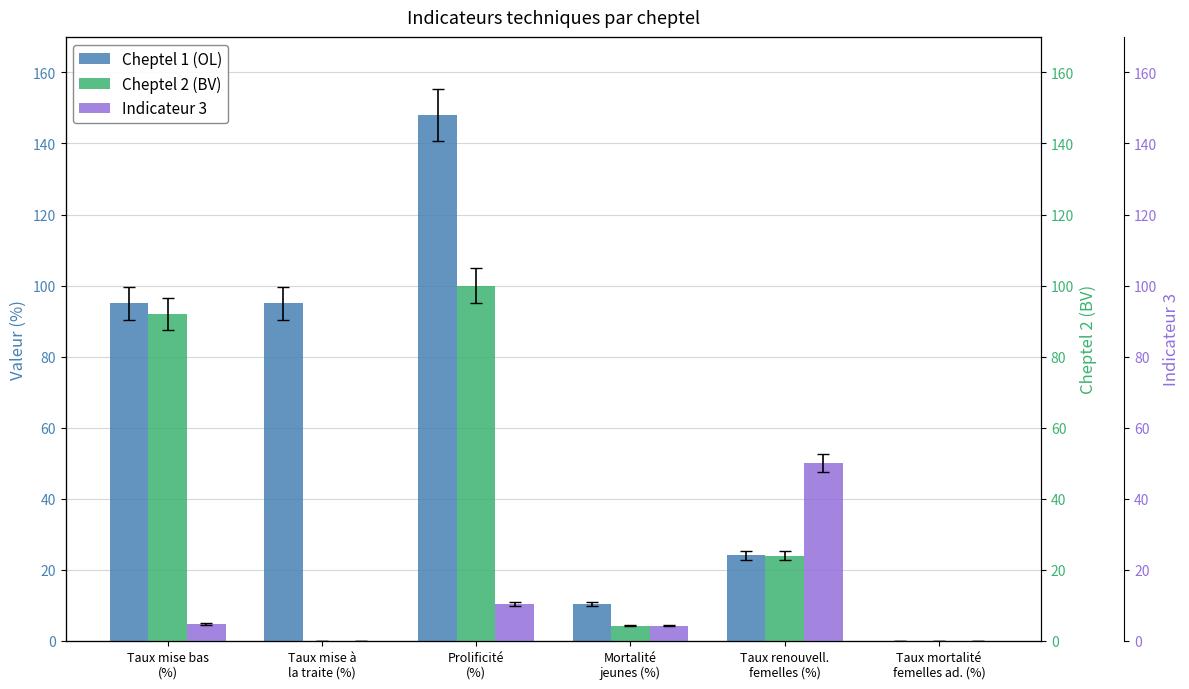

Which series has the widest spread of values?

Cheptel 1 (OL)